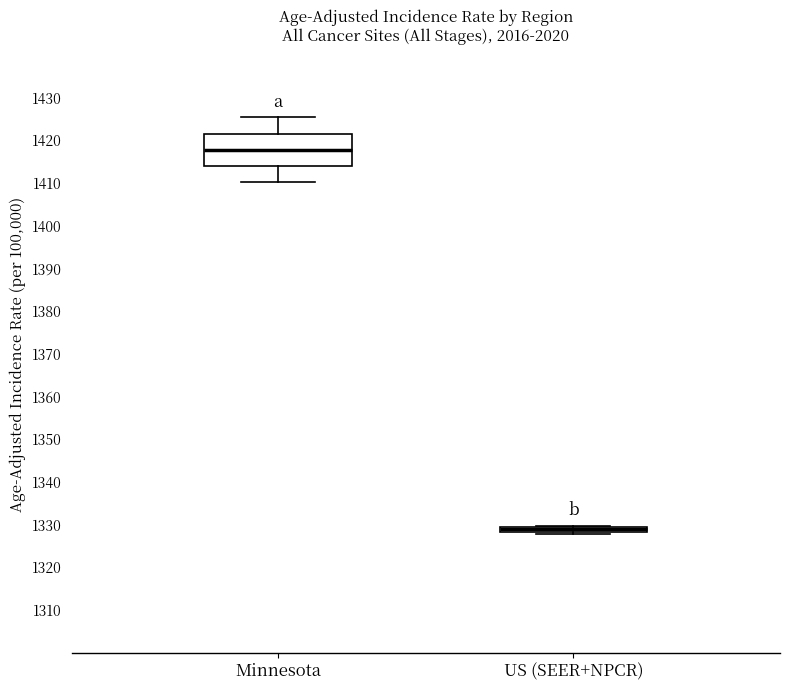

Where does the median line of the box for Minnesota sit on the y-axis? The values are not printed on the chart, so give them approximately, as read against the axis.

1418